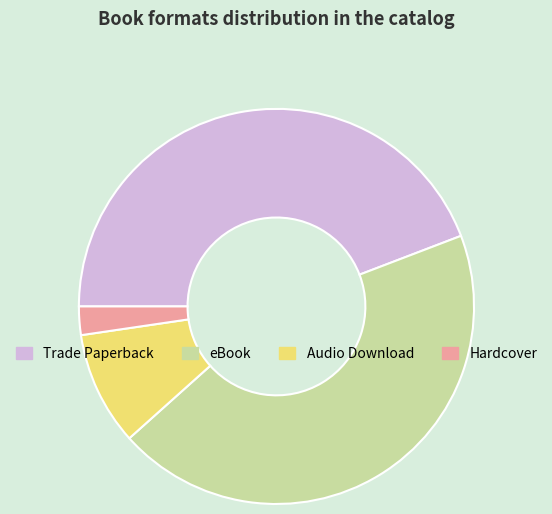

Combined, do Hardcover and Audio Download account for over 50%?

No